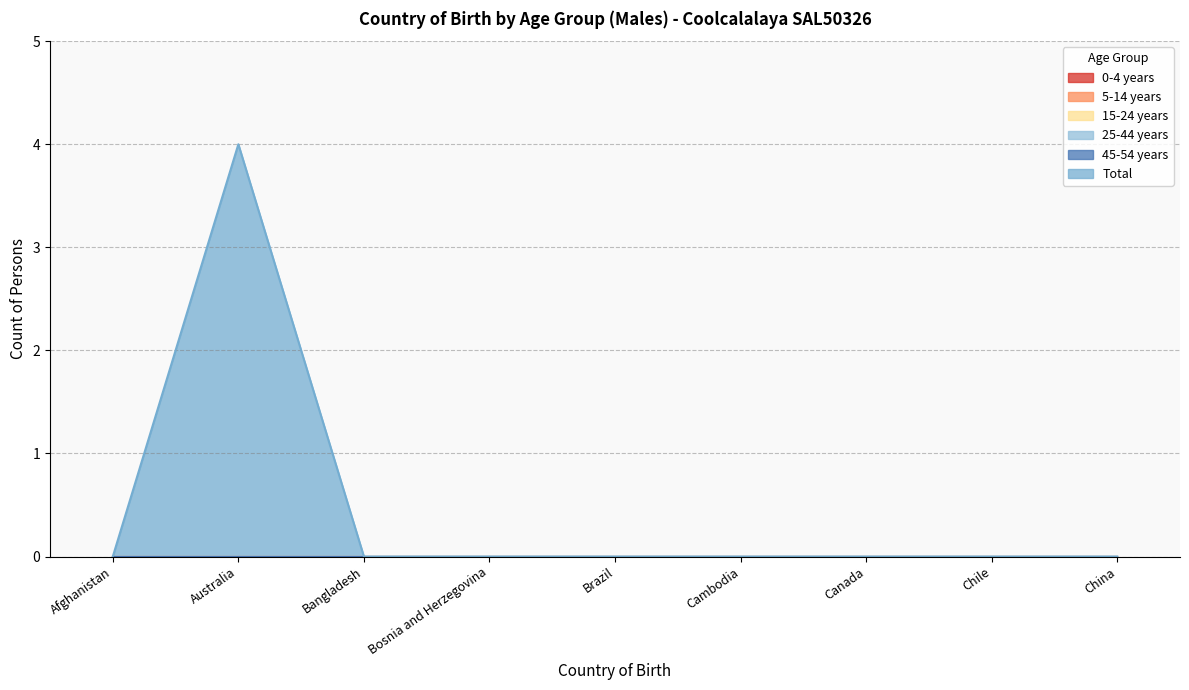

Rank the series at Chile from highest to lowest value.

0-4 years, 5-14 years, 15-24 years, 25-44 years, 45-54 years, Total